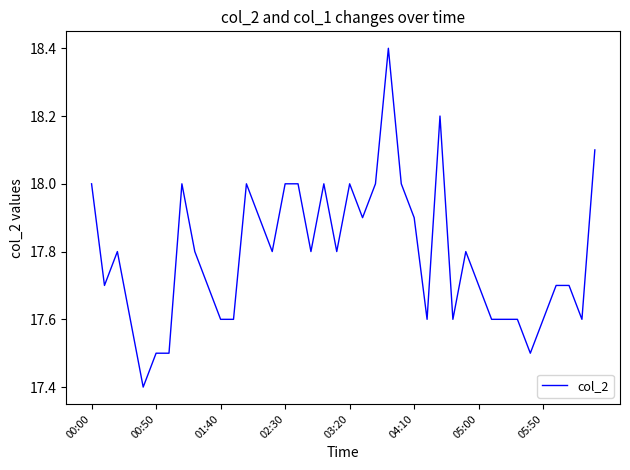

What is the difference between the maximum and minimum values?

1.0